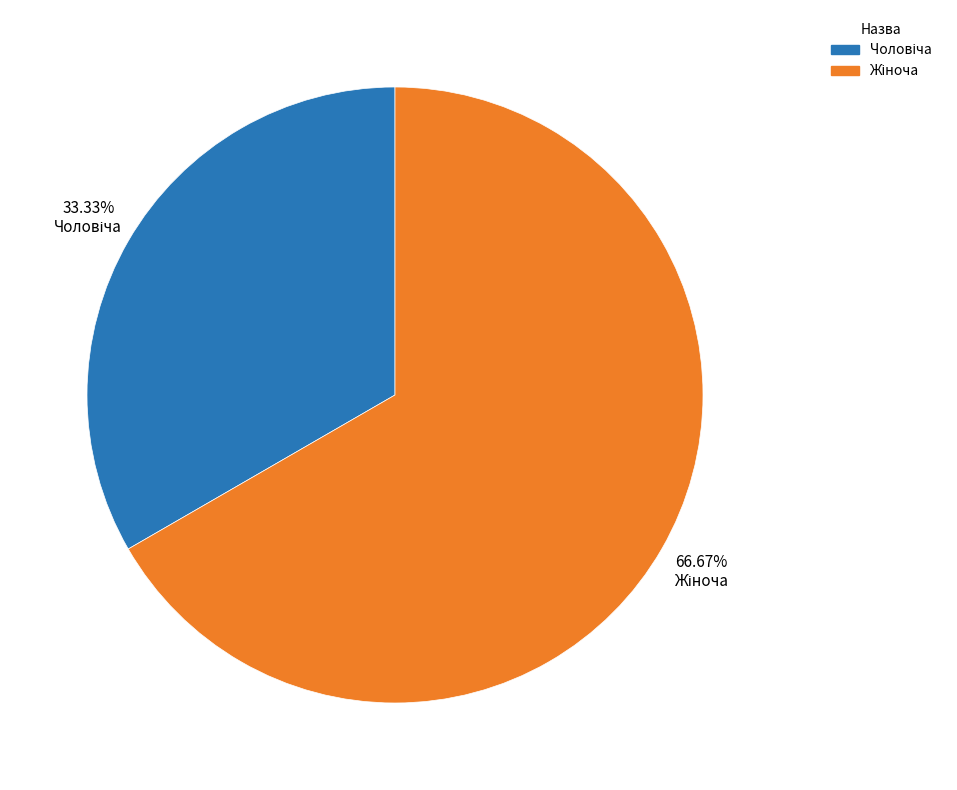

Is there any slice that represents more than half of the pie?

Yes